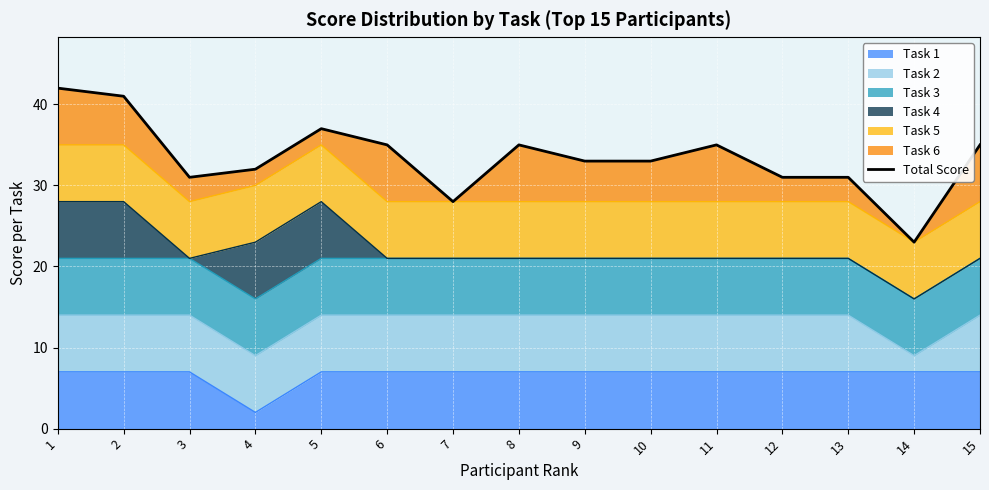

What is the ratio of the value at 15 to the value at 13?

1.1